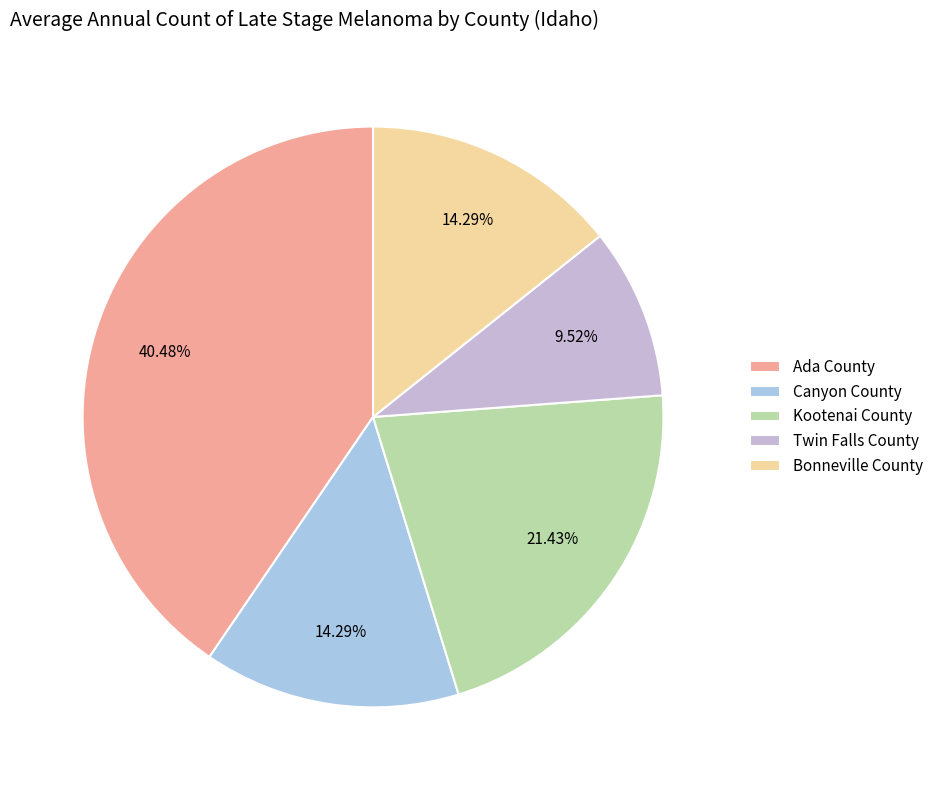

To the nearest percent, what is the average slice percentage?

20%